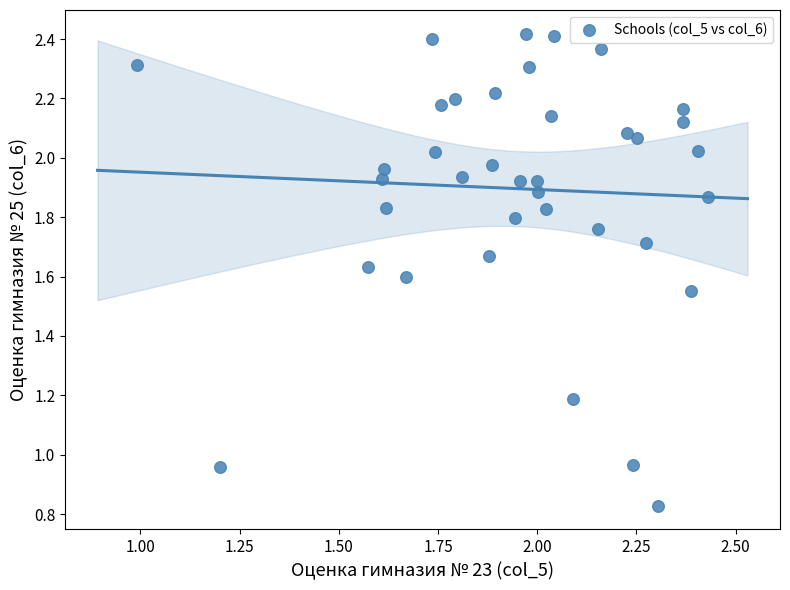

What is the range of X values (max minus min)?

1.4